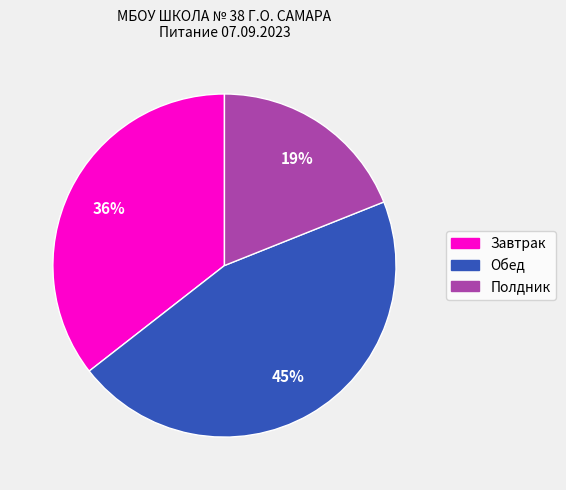

Approximately how many times larger is the value at Обед compared to Полдник?

2.4